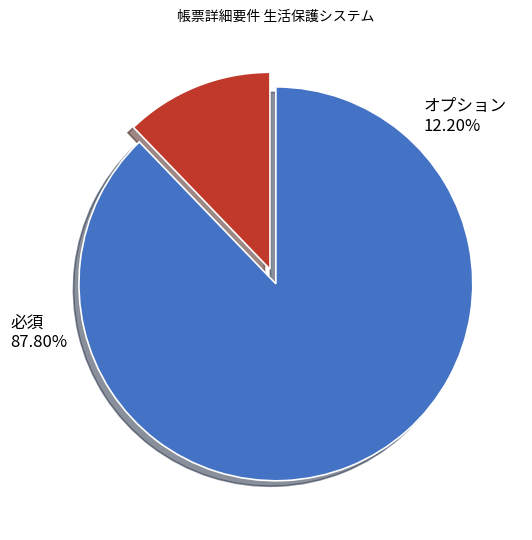

Which has a higher value, オプション or 必須?

必須